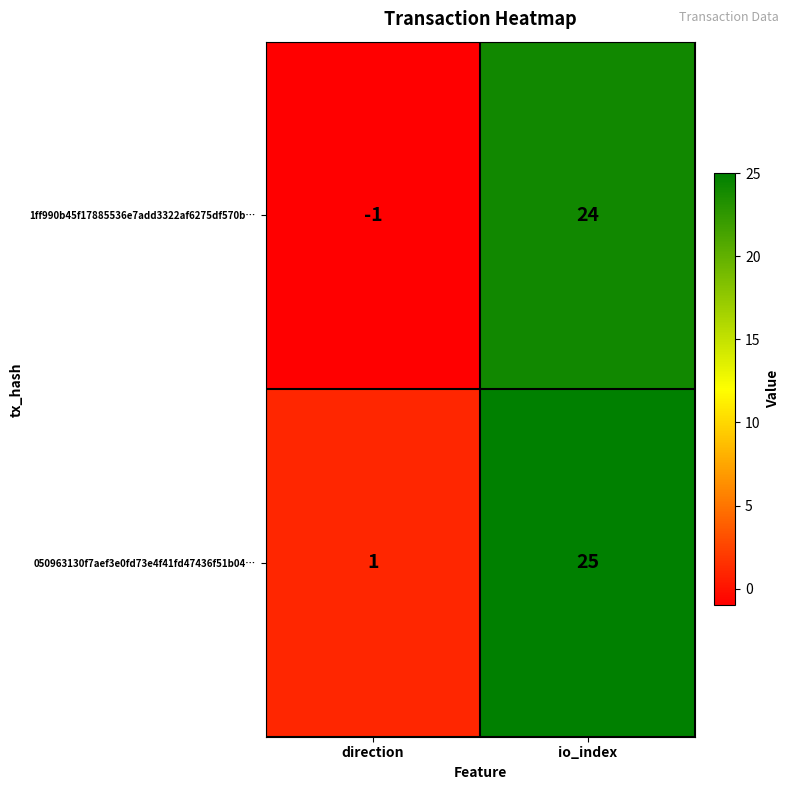

Is it true that 050963130f7aef3e0fd73e4f41fd47436f51b04… equals 17 at io_index?

False